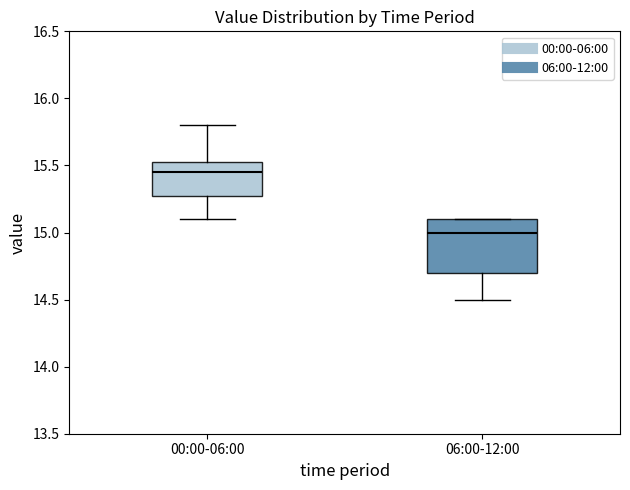

Reading left to right, read every box against the y-axis: the position of its median line, the range the box covers, and the ends of its whiskers. The values are not printed on the chart, so give them approximately, as read against the axis.

00:00-06:00: median 15.45, box 15.30 to 15.55, whiskers 15.10 to 15.80
06:00-12:00: median 15.00, box 14.70 to 15.10, whiskers 14.50 to 15.10